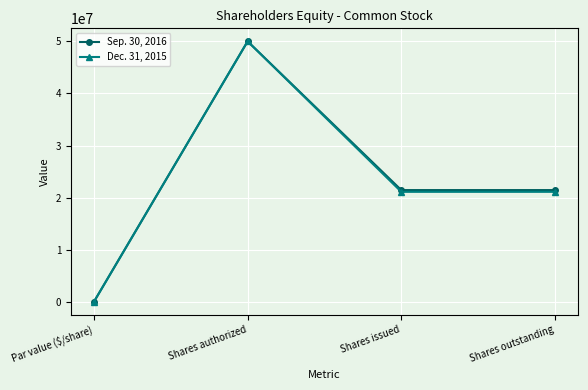

What are all the series names shown in the legend?

Sep. 30, 2016, Dec. 31, 2015